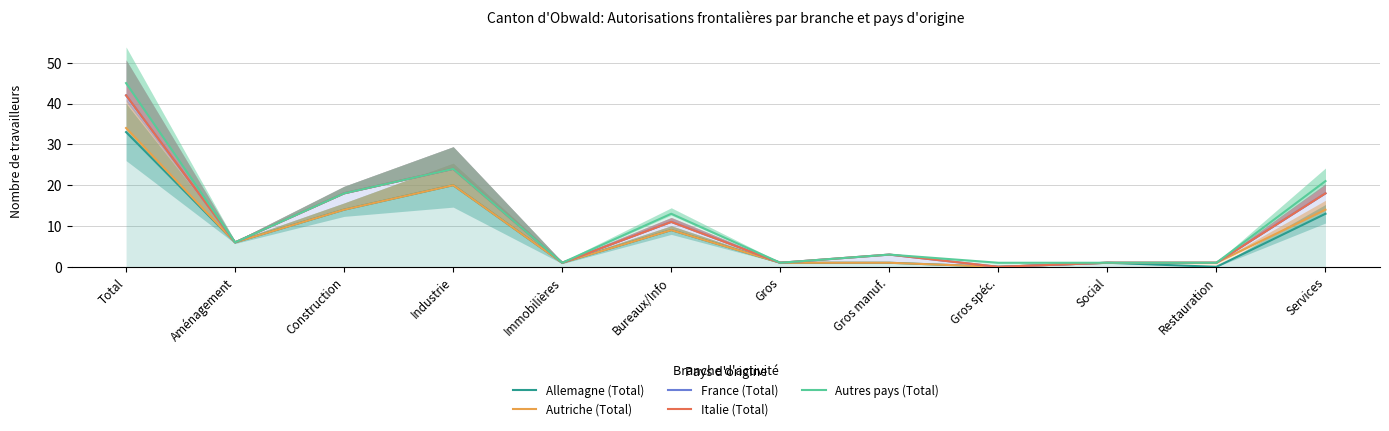

True or false: Autriche (Total) and Allemagne (Total) intersect in this chart.

False